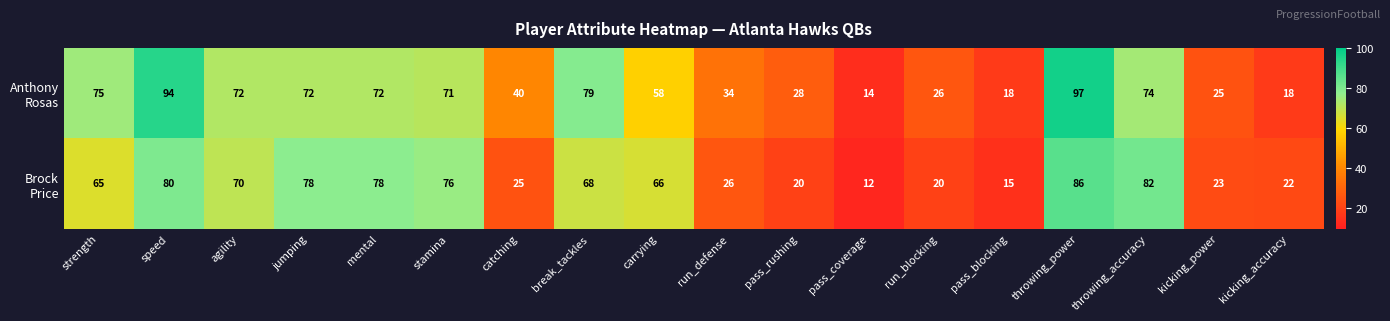

At which category is the sum across all series the highest?

throwing_power